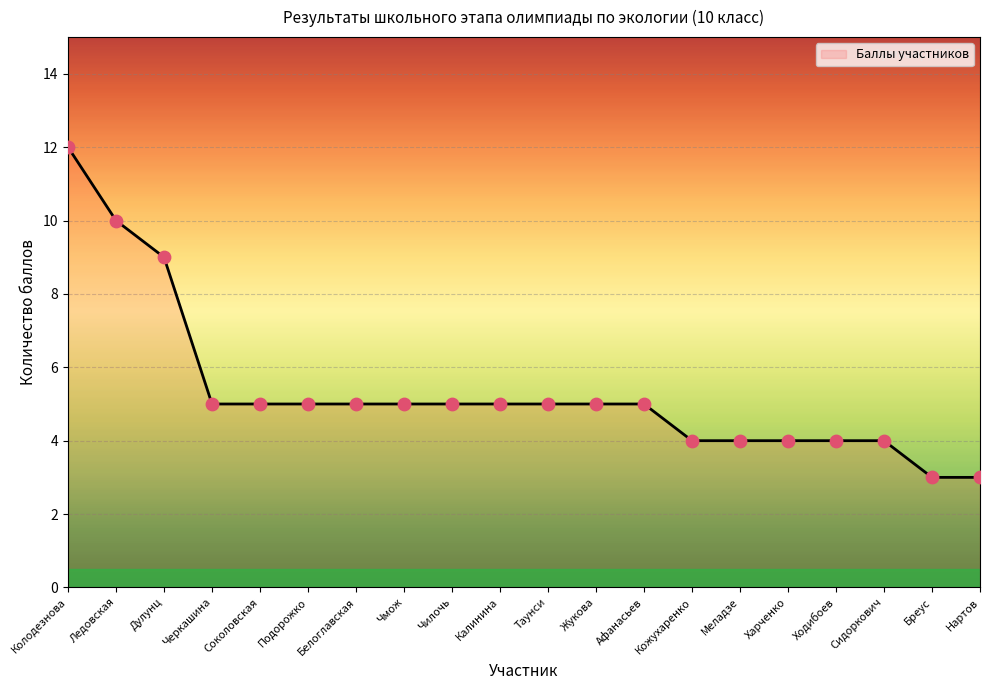

Approximately how many times larger is the value at Колодезнова compared to Сидоркович?

3.0